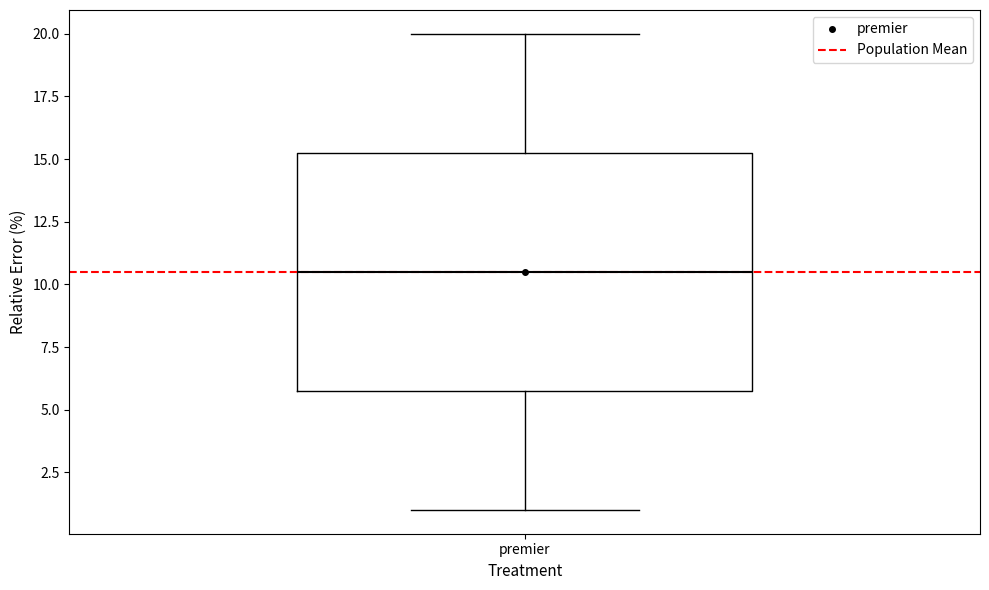

Where is the lower edge of the box for premier on the y-axis? The values are not printed on the chart, so give them approximately, as read against the axis.

6.0